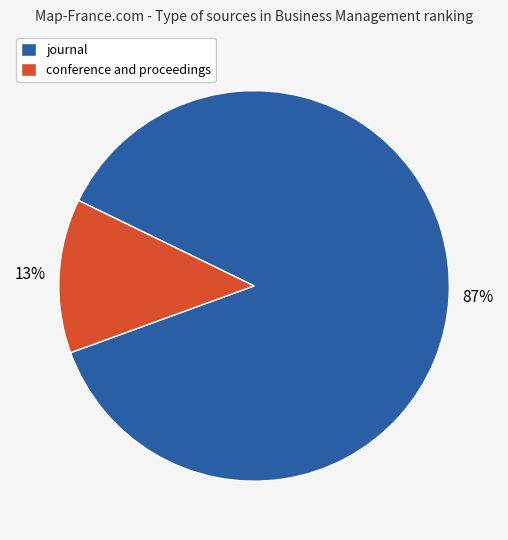

To the nearest percent, what is the average slice percentage?

50%